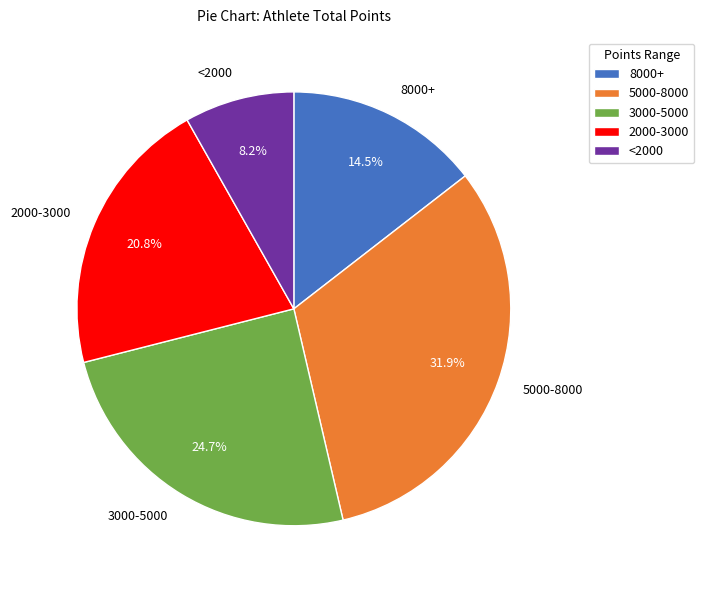

Does any single category account for the majority?

No